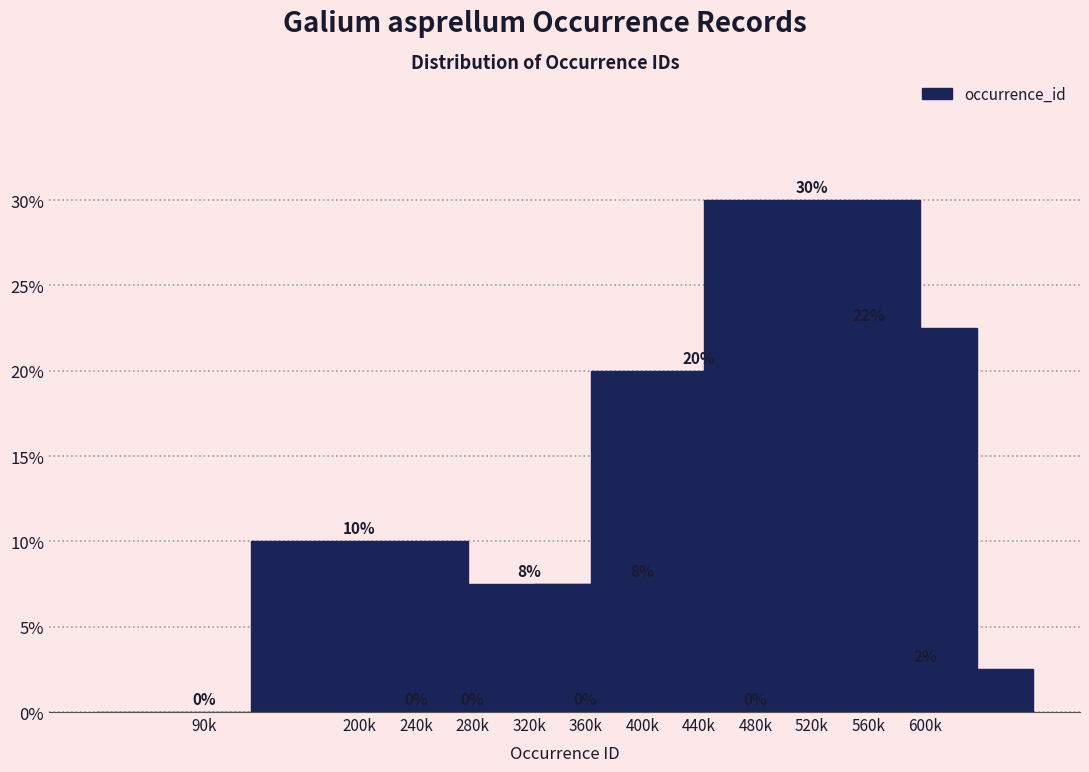

What is the greatest value displayed?

30.0